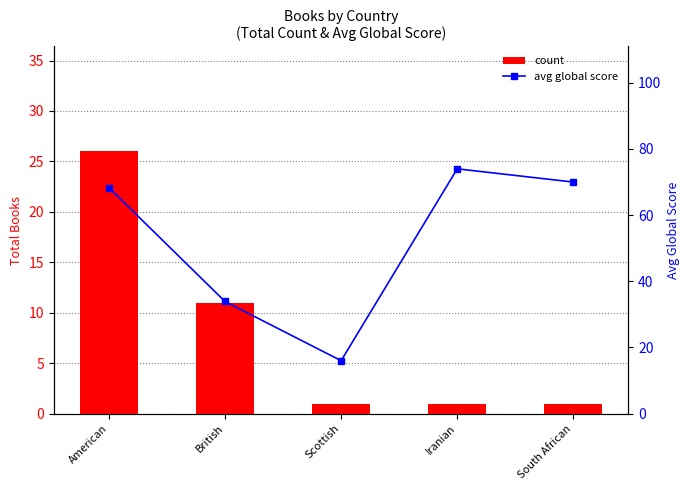

True or false: avg global score has a value of 10.5 at Scottish.

False